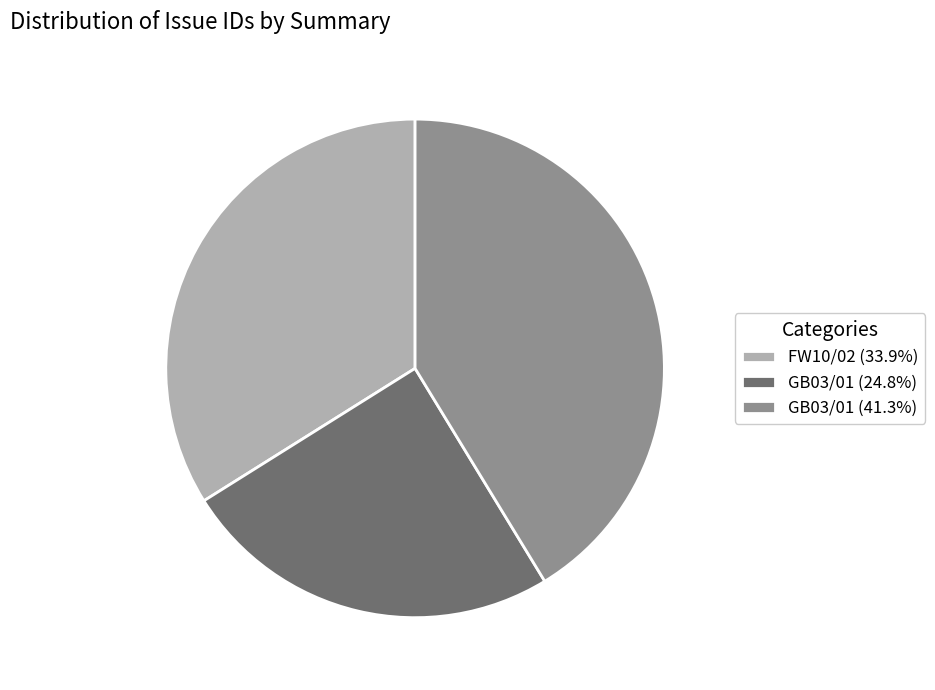

Approximately how many times larger is the value at FW10/02 (33.9%) compared to GB03/01 (24.8%)?

1.4